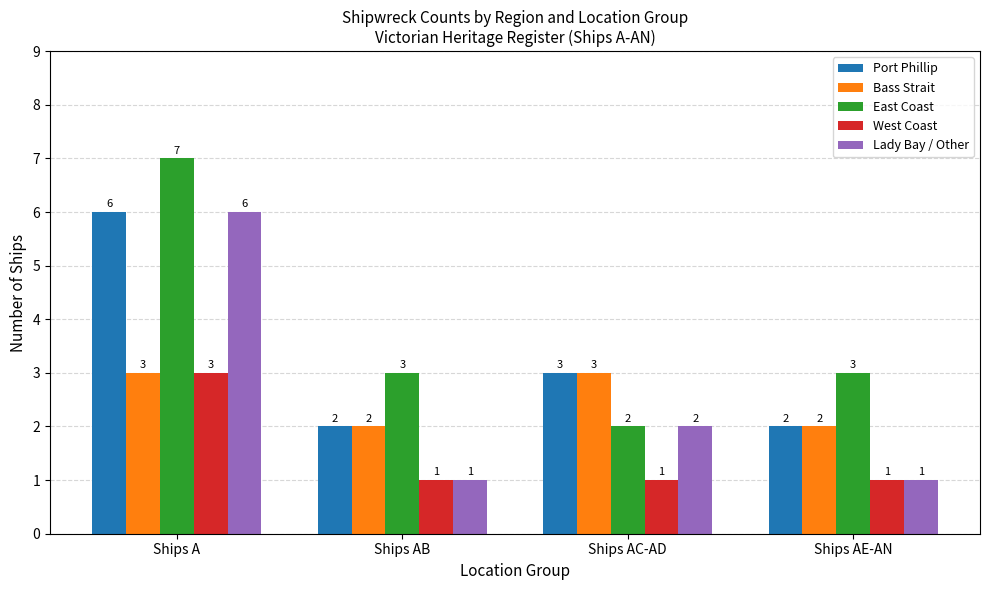

Is it true that East Coast equals 1 at Ships AC-AD?

False